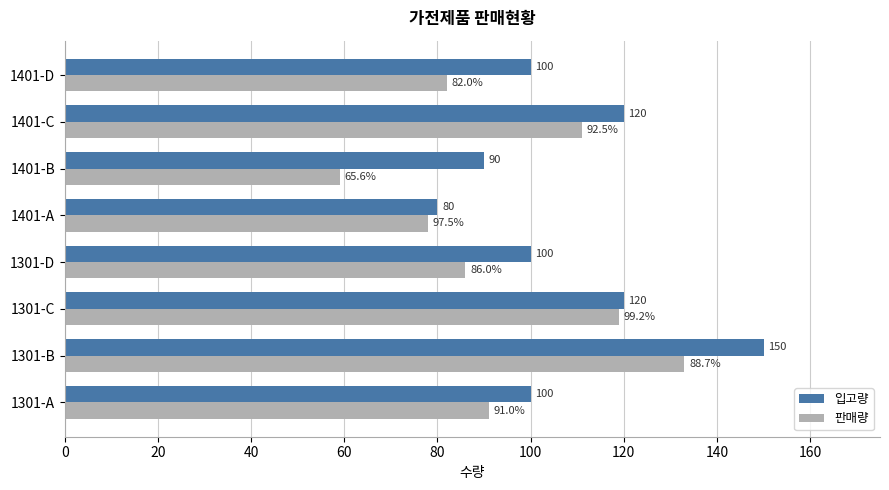

At how many categories does at least one series exceed 94?

6